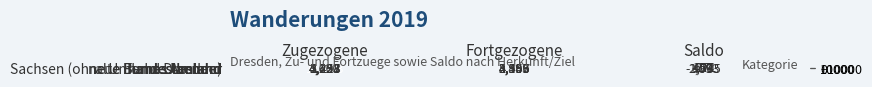

Reading left to right, transcribe all the data shown in this chart.

Ausland: 11443	8550	2893
alte Bundeslaender: 5497	5347	150
neue Bundeslaender: 4160	3556	604
Sachsen (ohne Umland Dresden): 4623	4166	457
fernes Umland: 2228	2499	-271
nahes Umland: 3258	4993	-1735